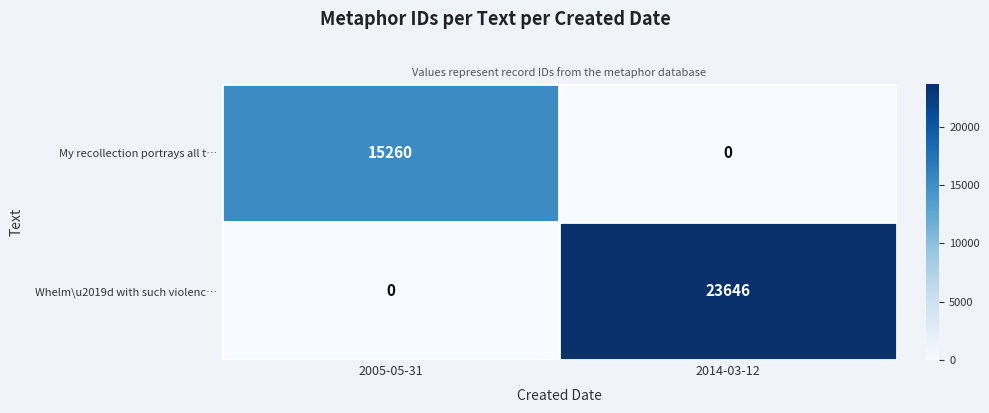

What is the sum of all My recollection portrays all t… values?

15260